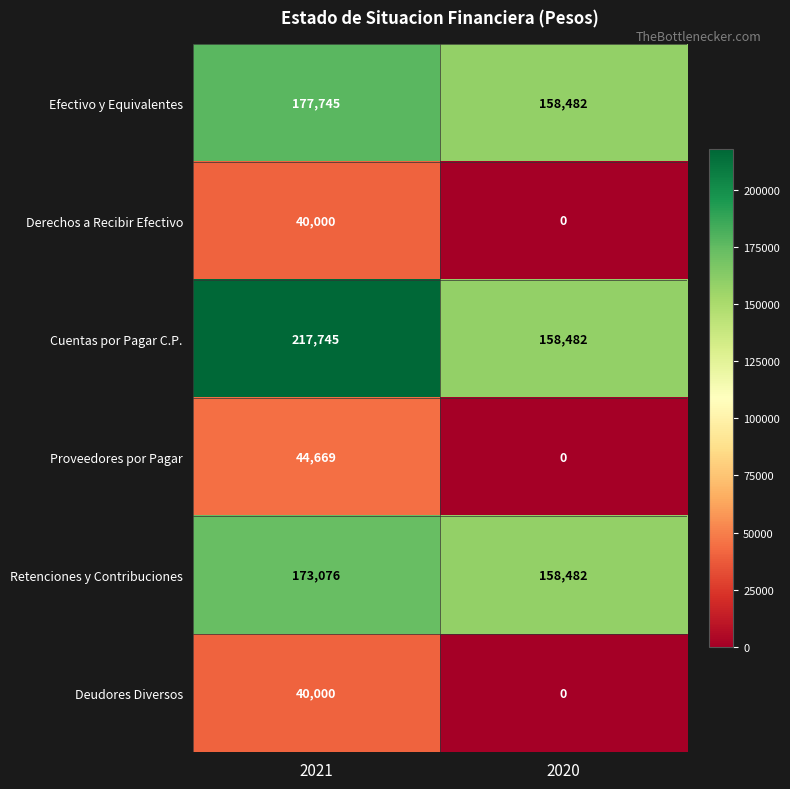

Where is Proveedores por Pagar nearest to the value 22334?

2020